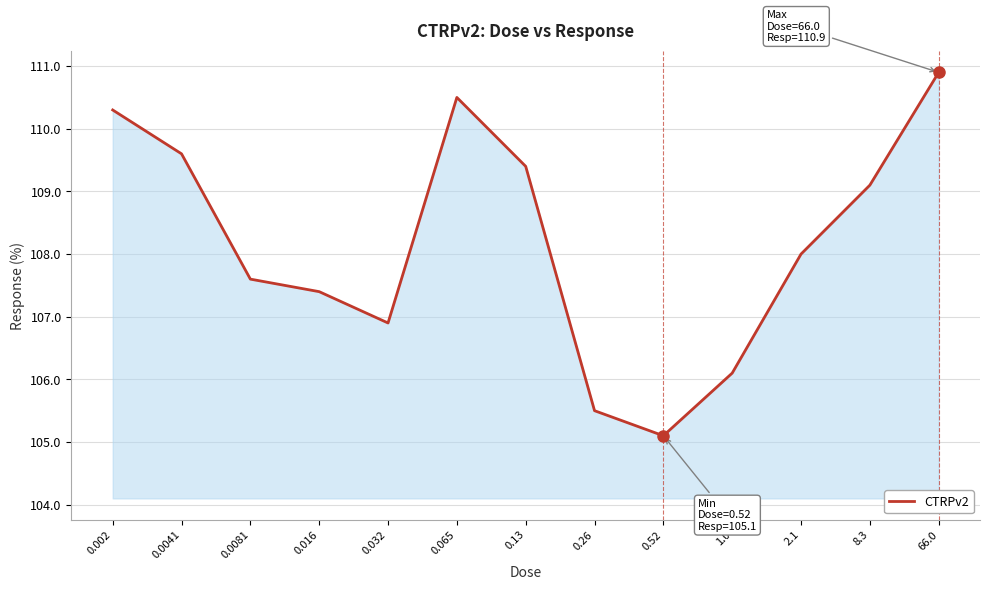

Is it true that the value at 0.0081 is 107.6?

True